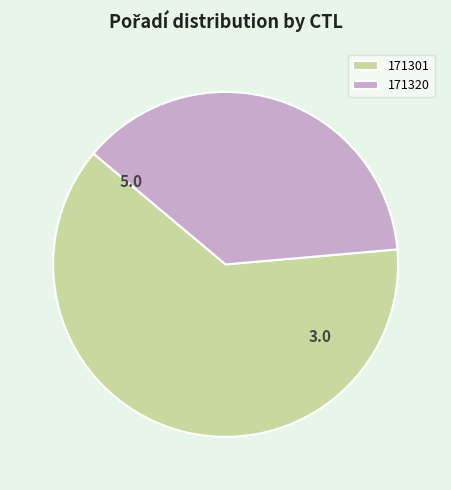

Which slice is the largest?

171301